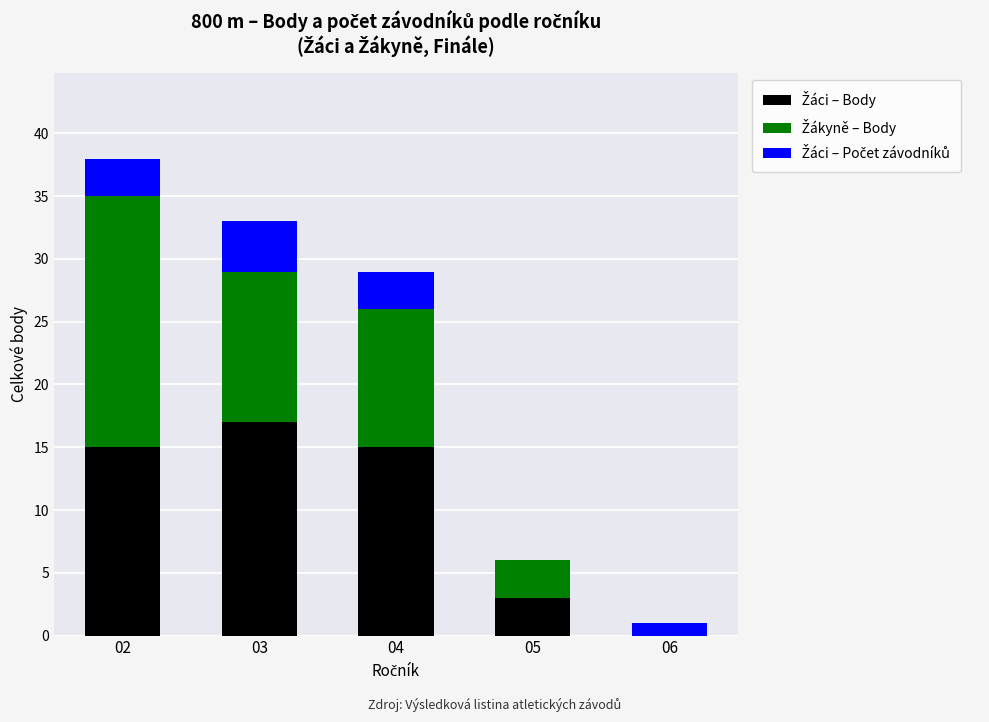

How many distinct data groups are displayed?

3